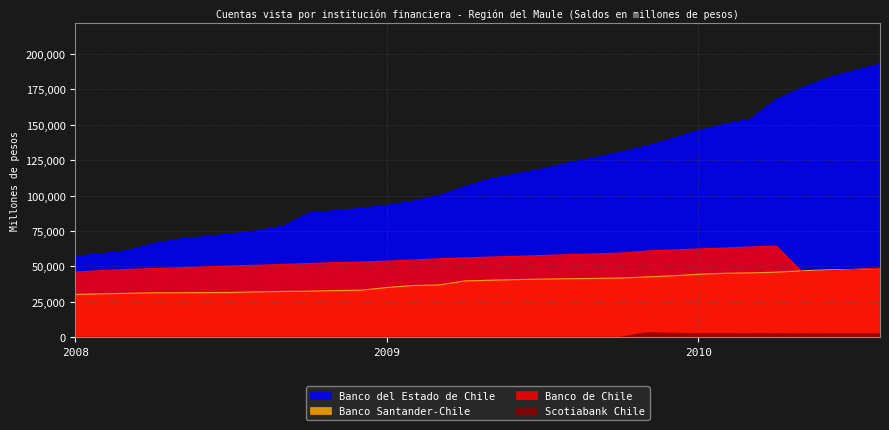

True or false: Scotiabank Chile and Banco de Chile intersect in this chart.

False